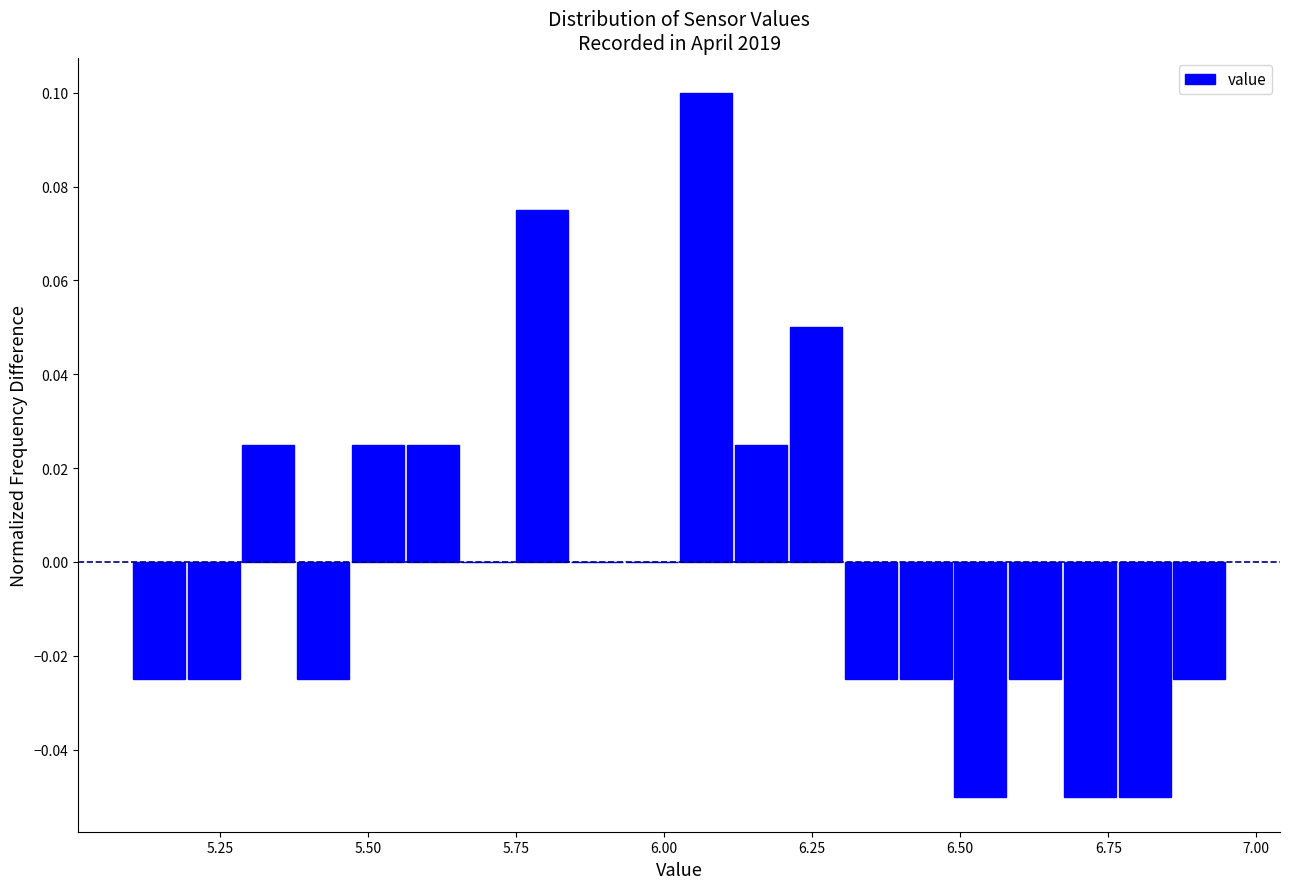

Around what value on the x-axis is the tallest bar? Give the approximate position of its centre, as read against the axis.

6.05